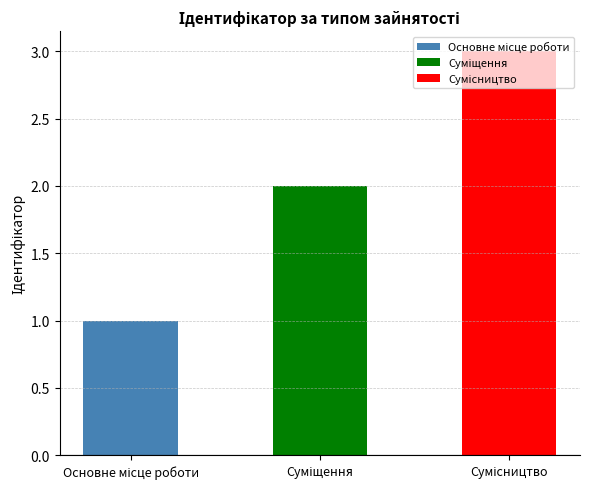

Approximately how many times larger is the value at Основне місце роботи compared to Суміщення?

0.5